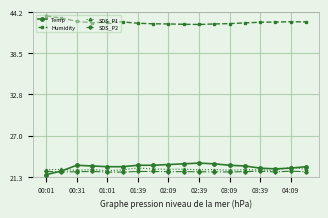

What is the maximum value for SDS_P2?

22.1